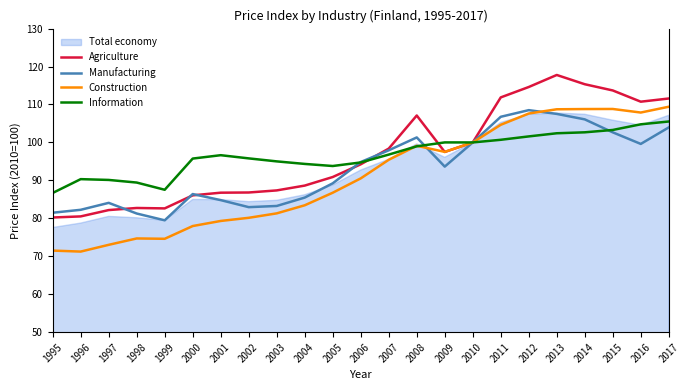

Which series has the widest spread of values?

Construction